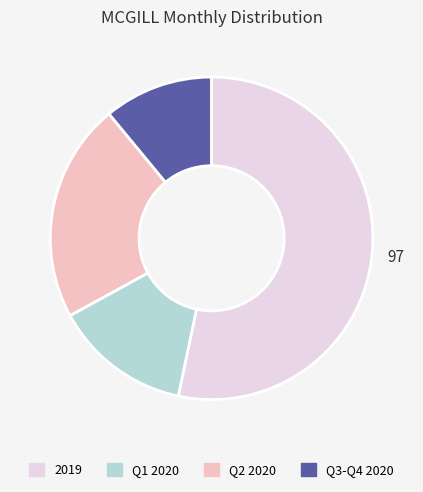

Is there any slice that represents more than half of the pie?

Yes